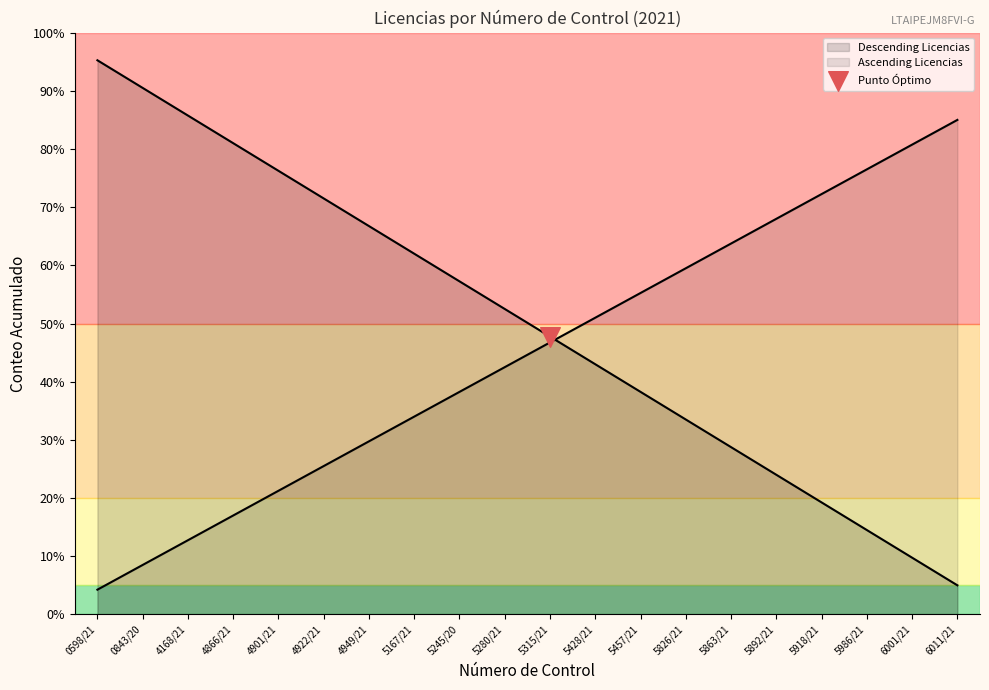

What is the change in value from 4901/21 to 5863/21?

-47.5